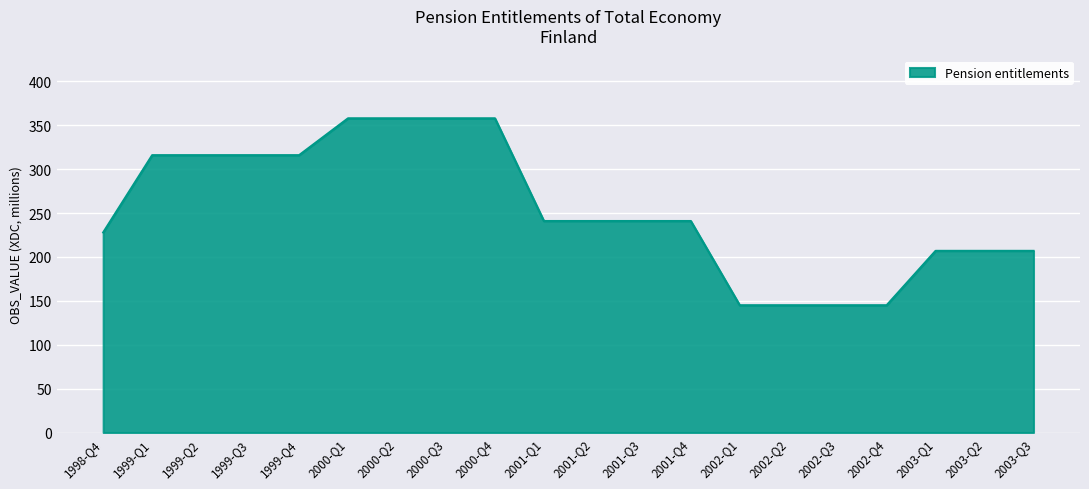

What position from the left is 2001-Q4?

13